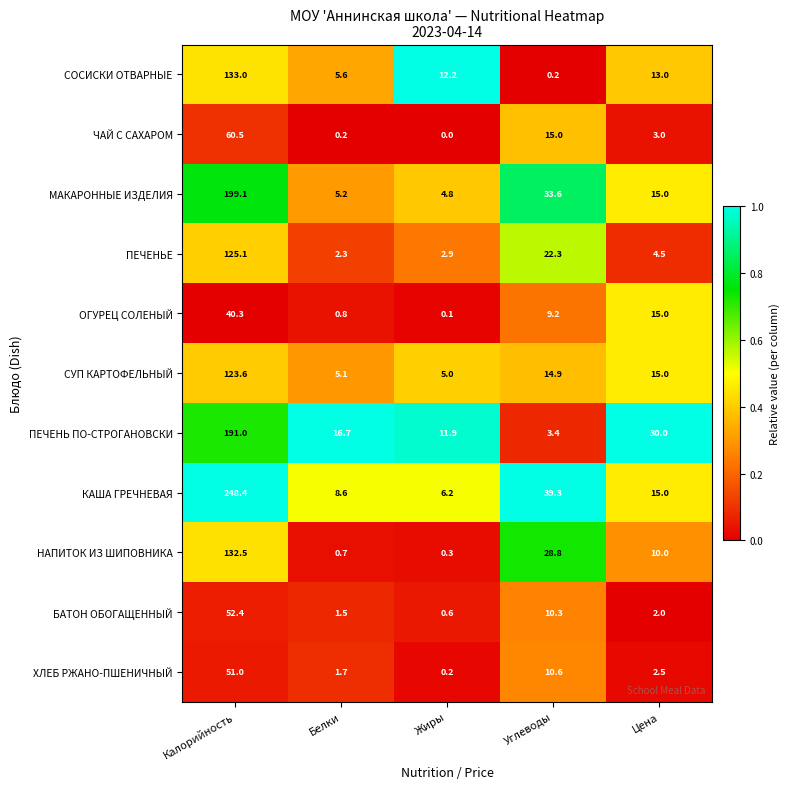

Which label corresponds to the smallest value in the chart?

Жиры